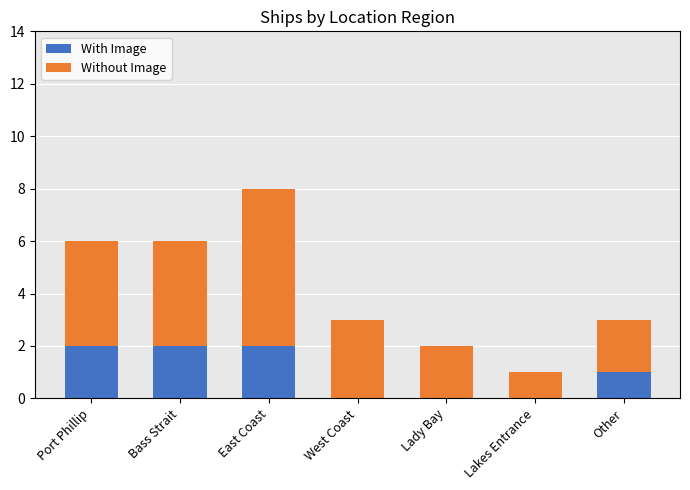

What is the total value across all series at Bass Strait?

6